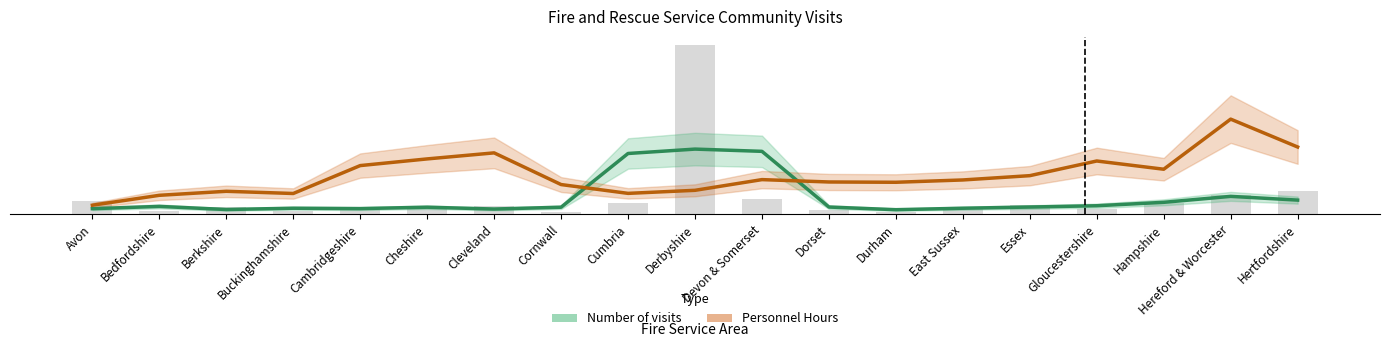

What is the difference between the highest and lowest values at Cornwall?

5.4